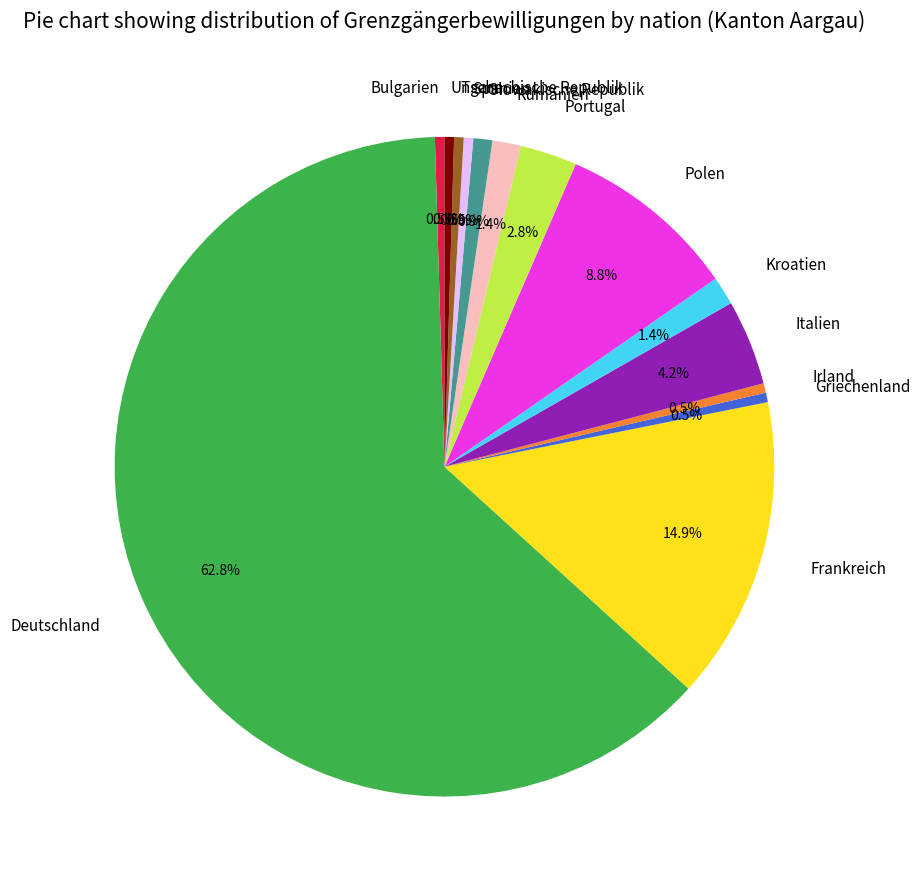

What is the ratio of the value at Portugal to the value at Slowakische Republik?

3.0